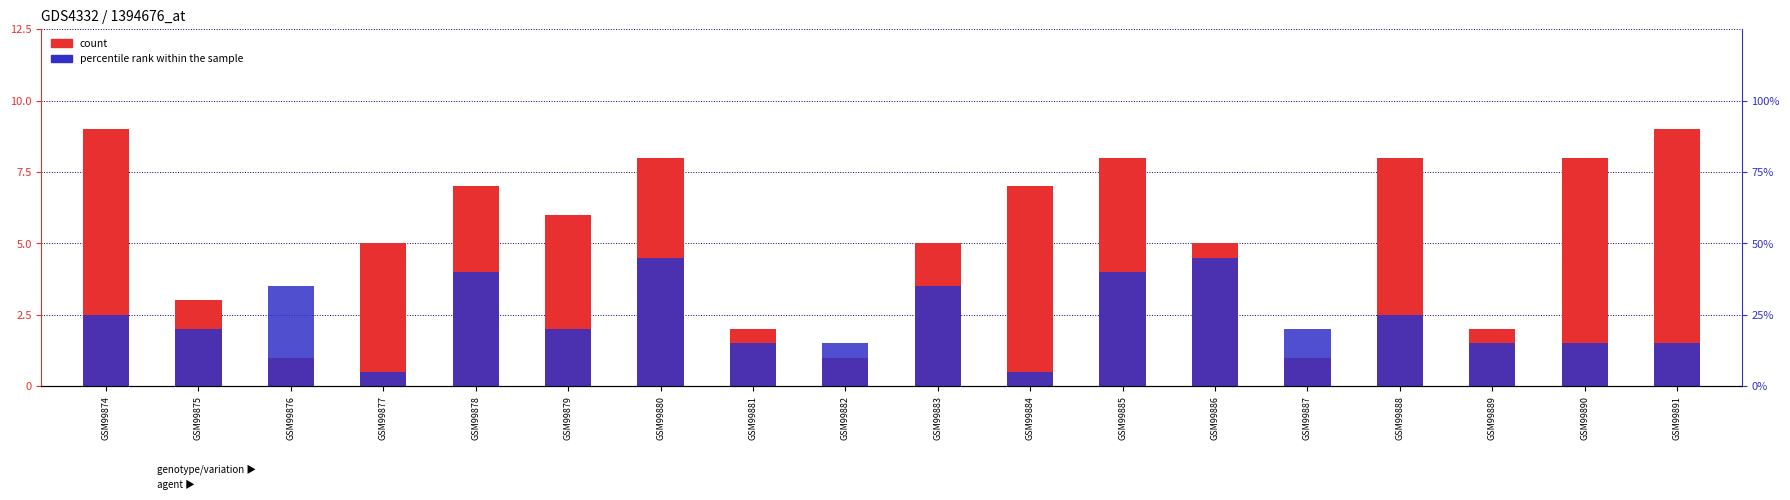

Which series has the widest spread of values?

count